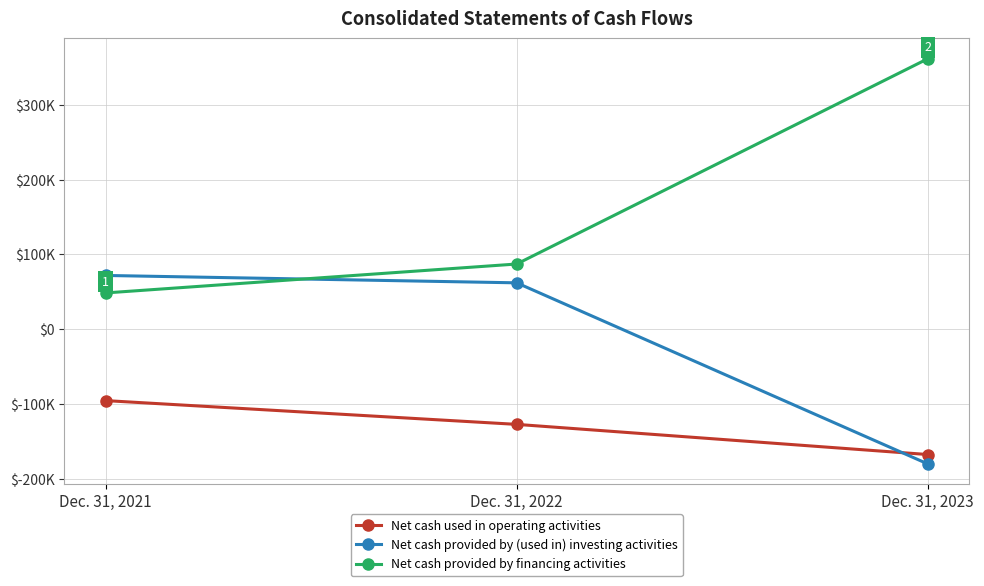

Is this an area chart (filled region under the line)?

No